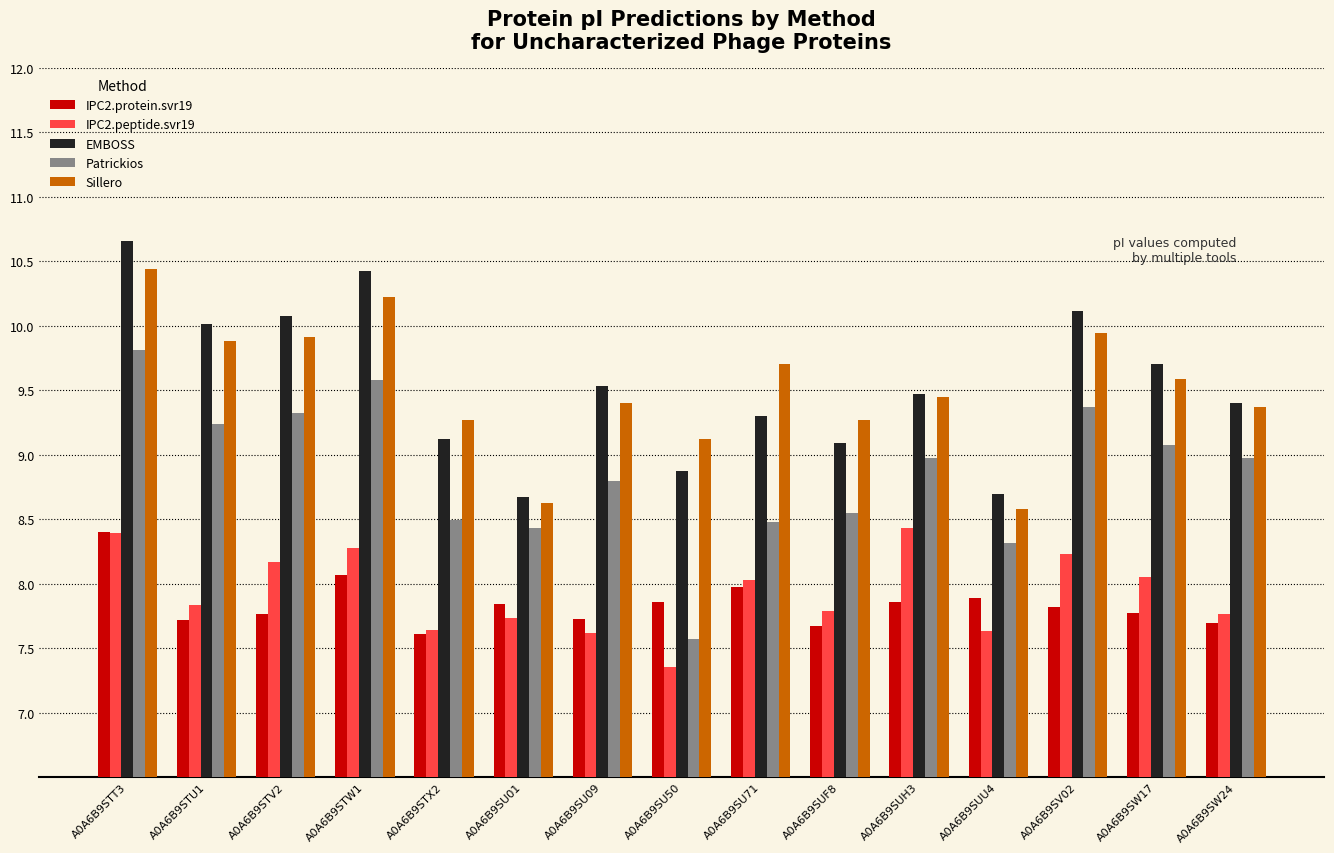

Is it true that EMBOSS equals 13.2 at A0A6B9SU01?

False